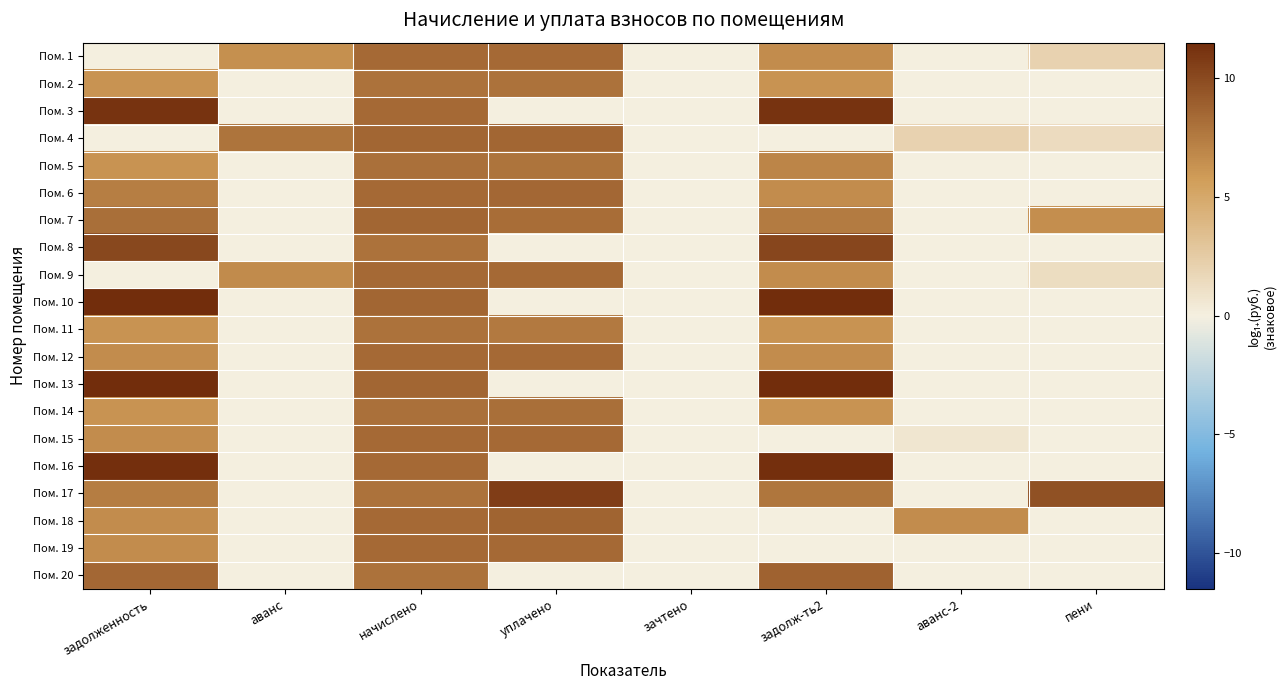

Rank the series by their maximum value, from highest to lowest.

Пом. 10, Пом. 13, Пом. 16, Пом. 3, Пом. 17, Пом. 8, Пом. 20, Пом. 18, Пом. 7, Пом. 4, Пом. 6, Пом. 1, Пом. 15, Пом. 9, Пом. 19, Пом. 12, Пом. 14, Пом. 5, Пом. 11, Пом. 2